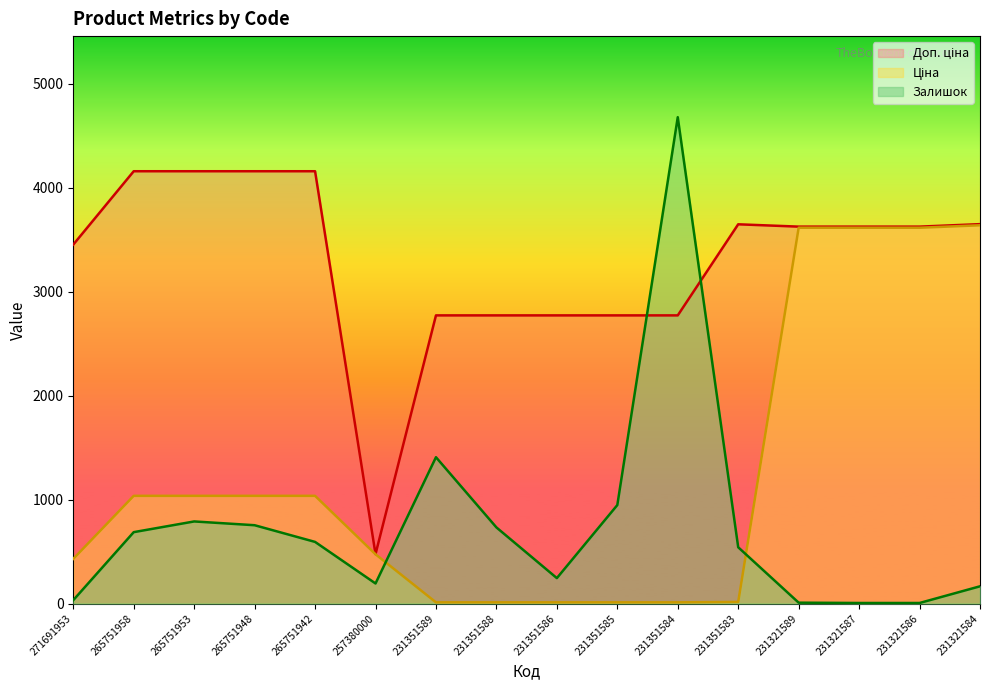

What is the value of the Ціна point at the 16th from the left?

3638.6